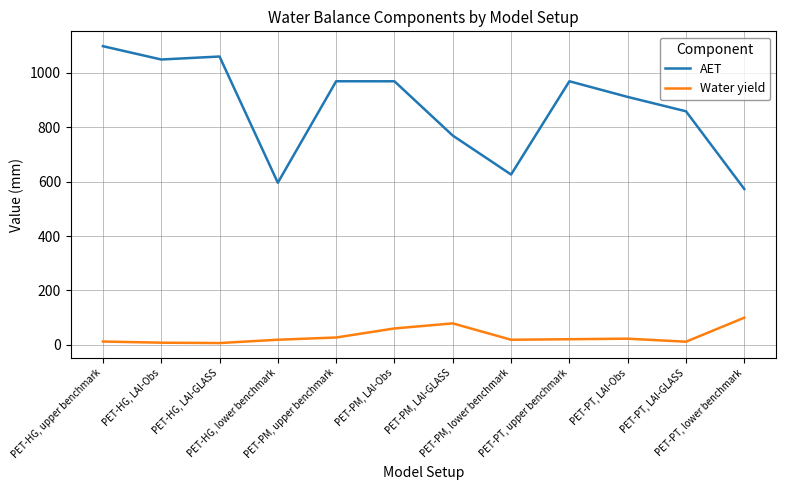

At which label is Water yield closest to 53?

PET-PM, LAI-Obs